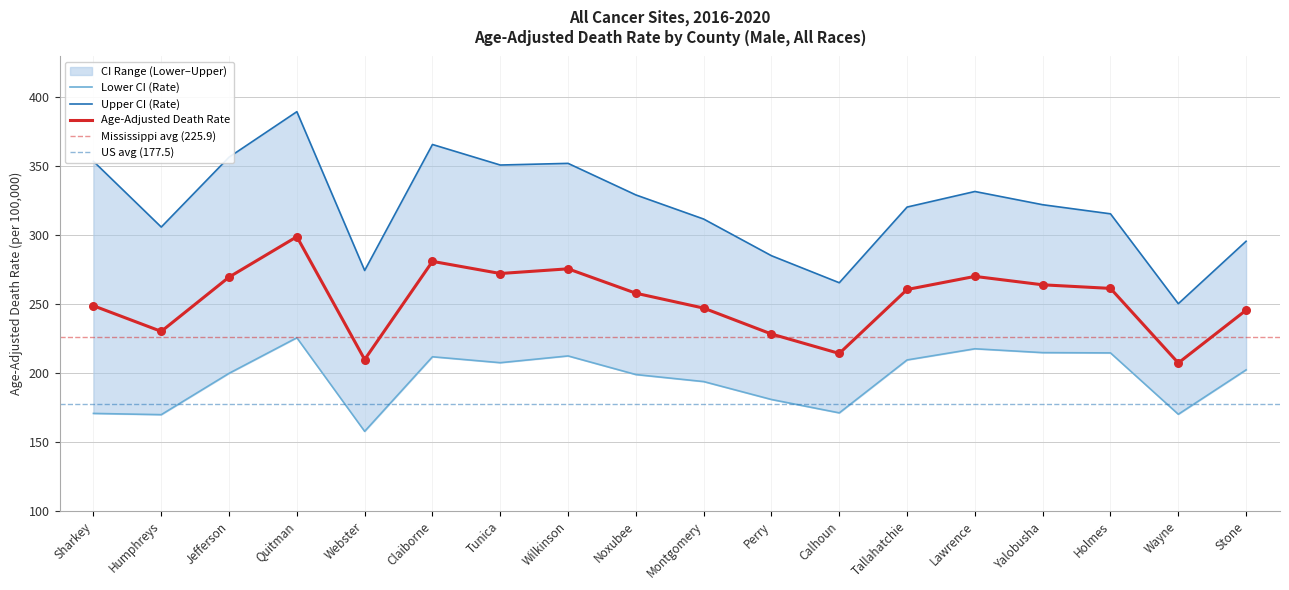

At which category is the sum across all series the highest?

Quitman